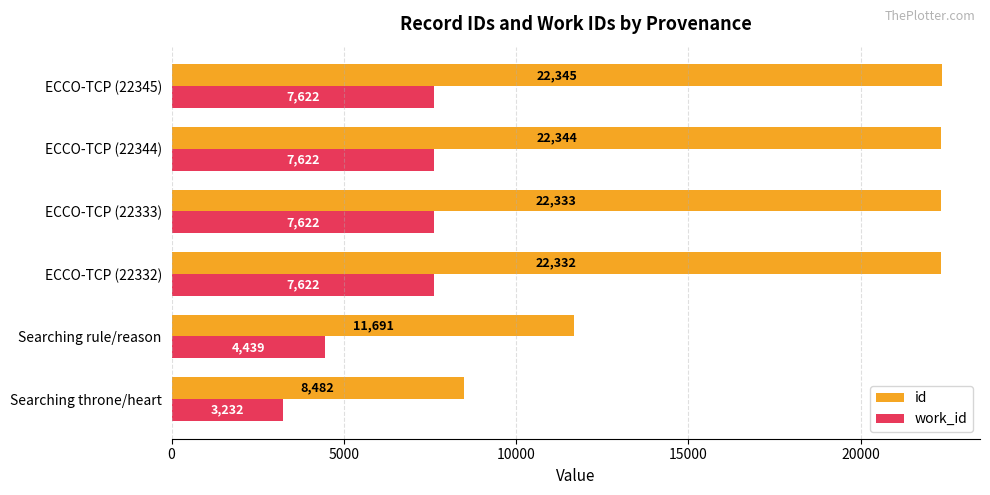

Which category has the highest value across all series?

ECCO-TCP (22345)